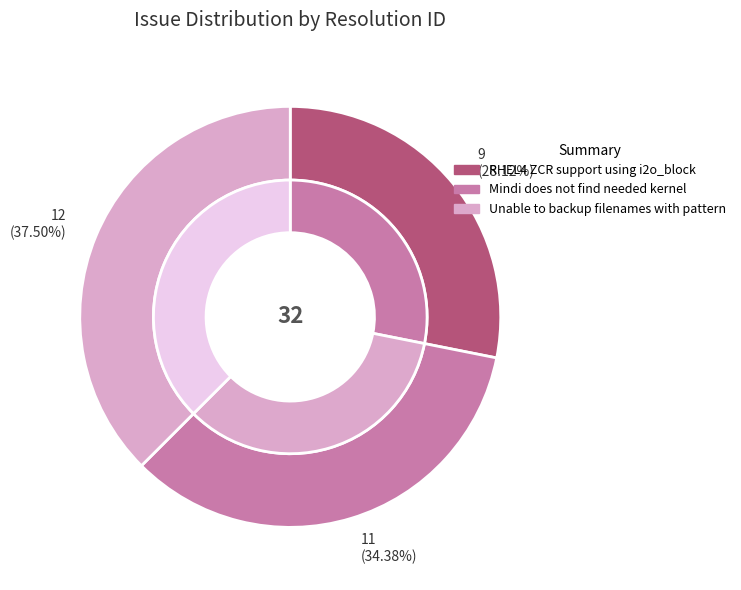

Which has a higher value, Mindi does not find needed kernel or Unable to backup filenames with pattern?

Unable to backup filenames with pattern